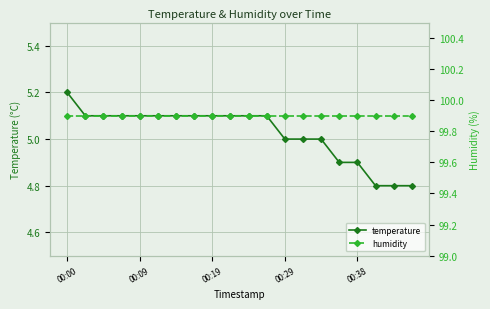

At which category is the sum across all series the highest?

00:00